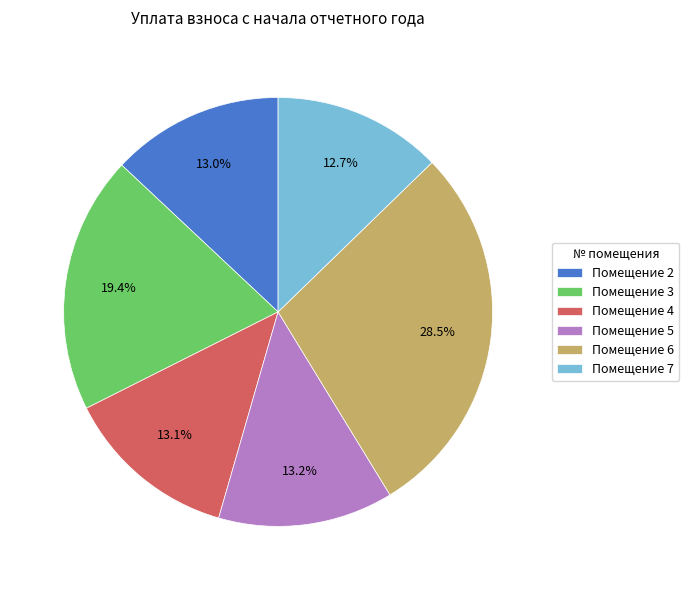

Is there a majority slice in this chart?

No